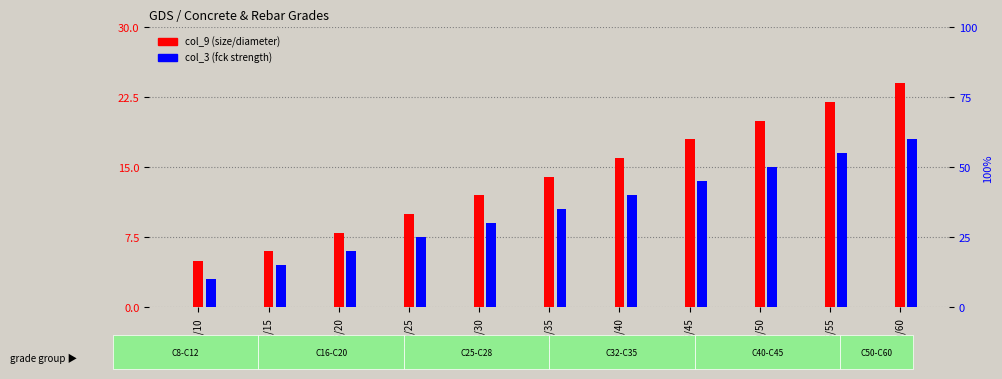

At which category does the chart reach its minimum across all series?

C8/10